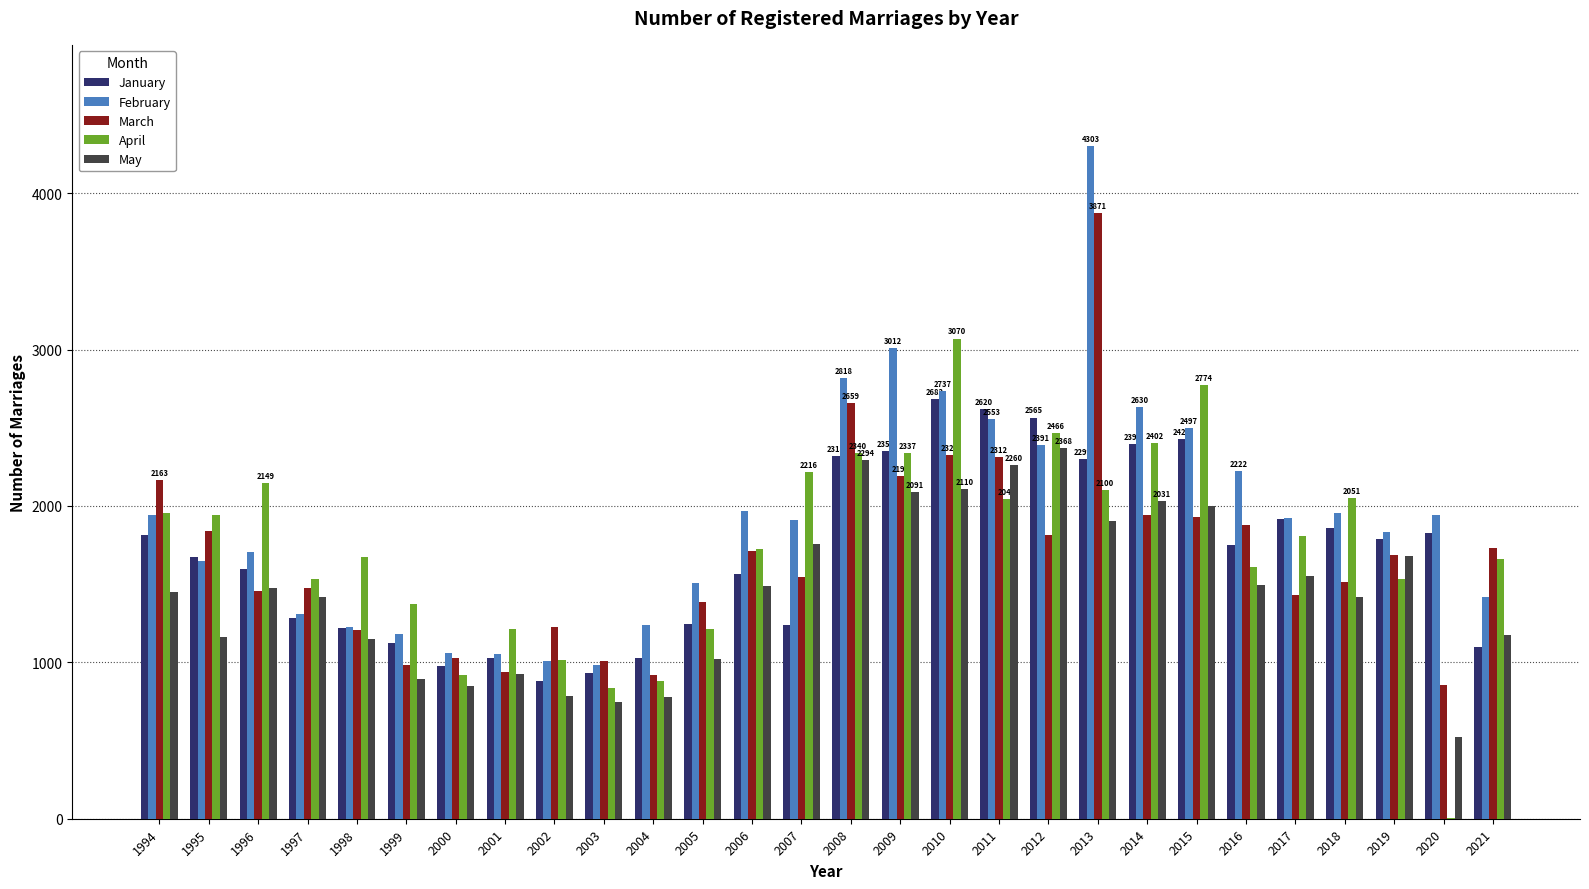

Which category has the highest value in the March series?

2013